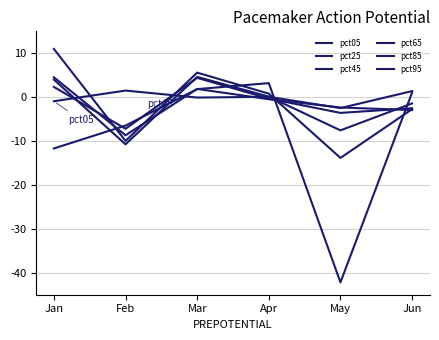

Reading right to left, transcribe all the data shown in this chart.

pct05: 0.0	-0.0	0.0	-0.0	0.0	-0.0
pct25: -0.0	-0.0	-0.0	0.0	-0.1	0.0
pct45: -0.0	-0.0	-0.0	0.0	-0.1	0.0
pct65: -0.0	-0.1	0.0	0.0	-0.1	0.0
pct85: -0.0	-0.1	0.0	0.1	-0.1	0.1
pct95: 0.0	-0.4	0.0	0.0	-0.1	-0.1